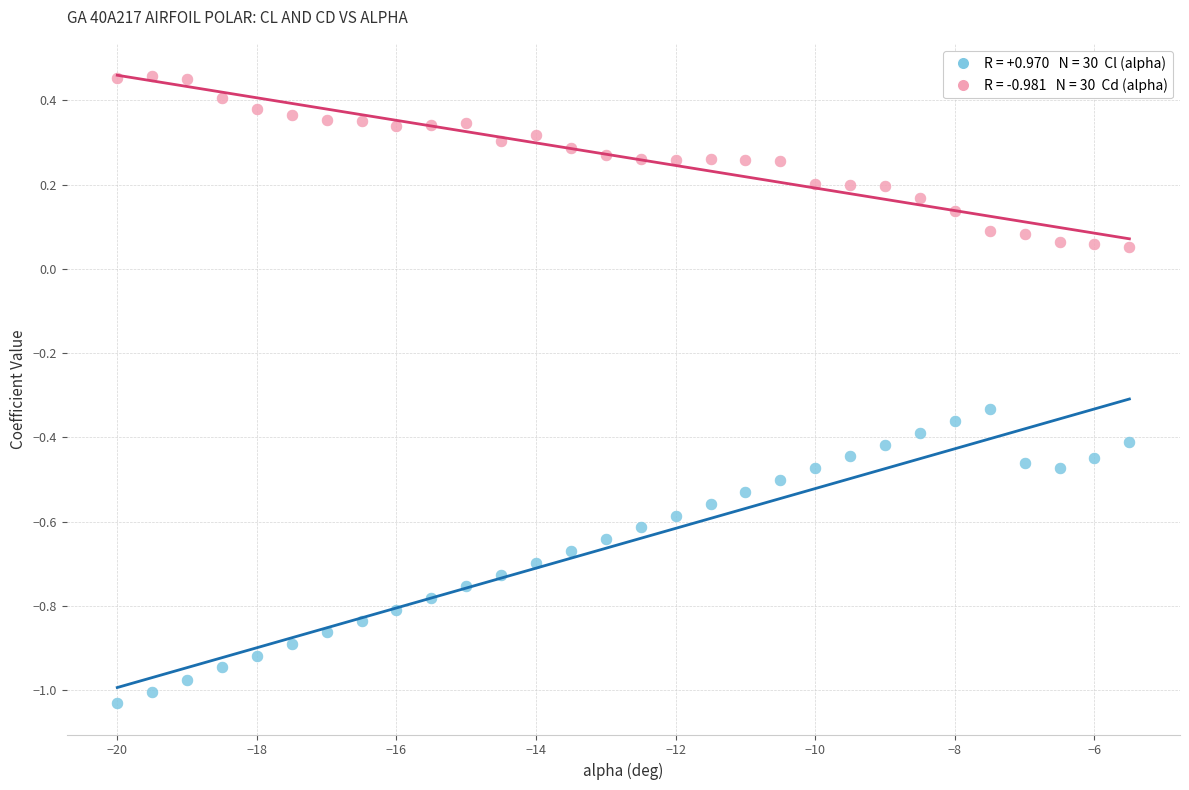

Across all data points, what is the range of X values (max minus min)?

14.5